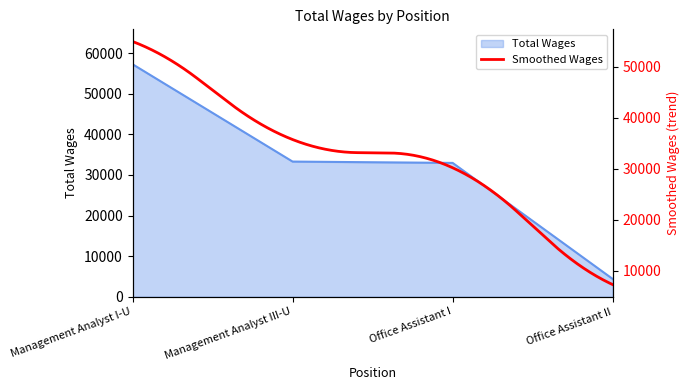

What is the difference between the values at Management Analyst I-U and Office Assistant II?

52879